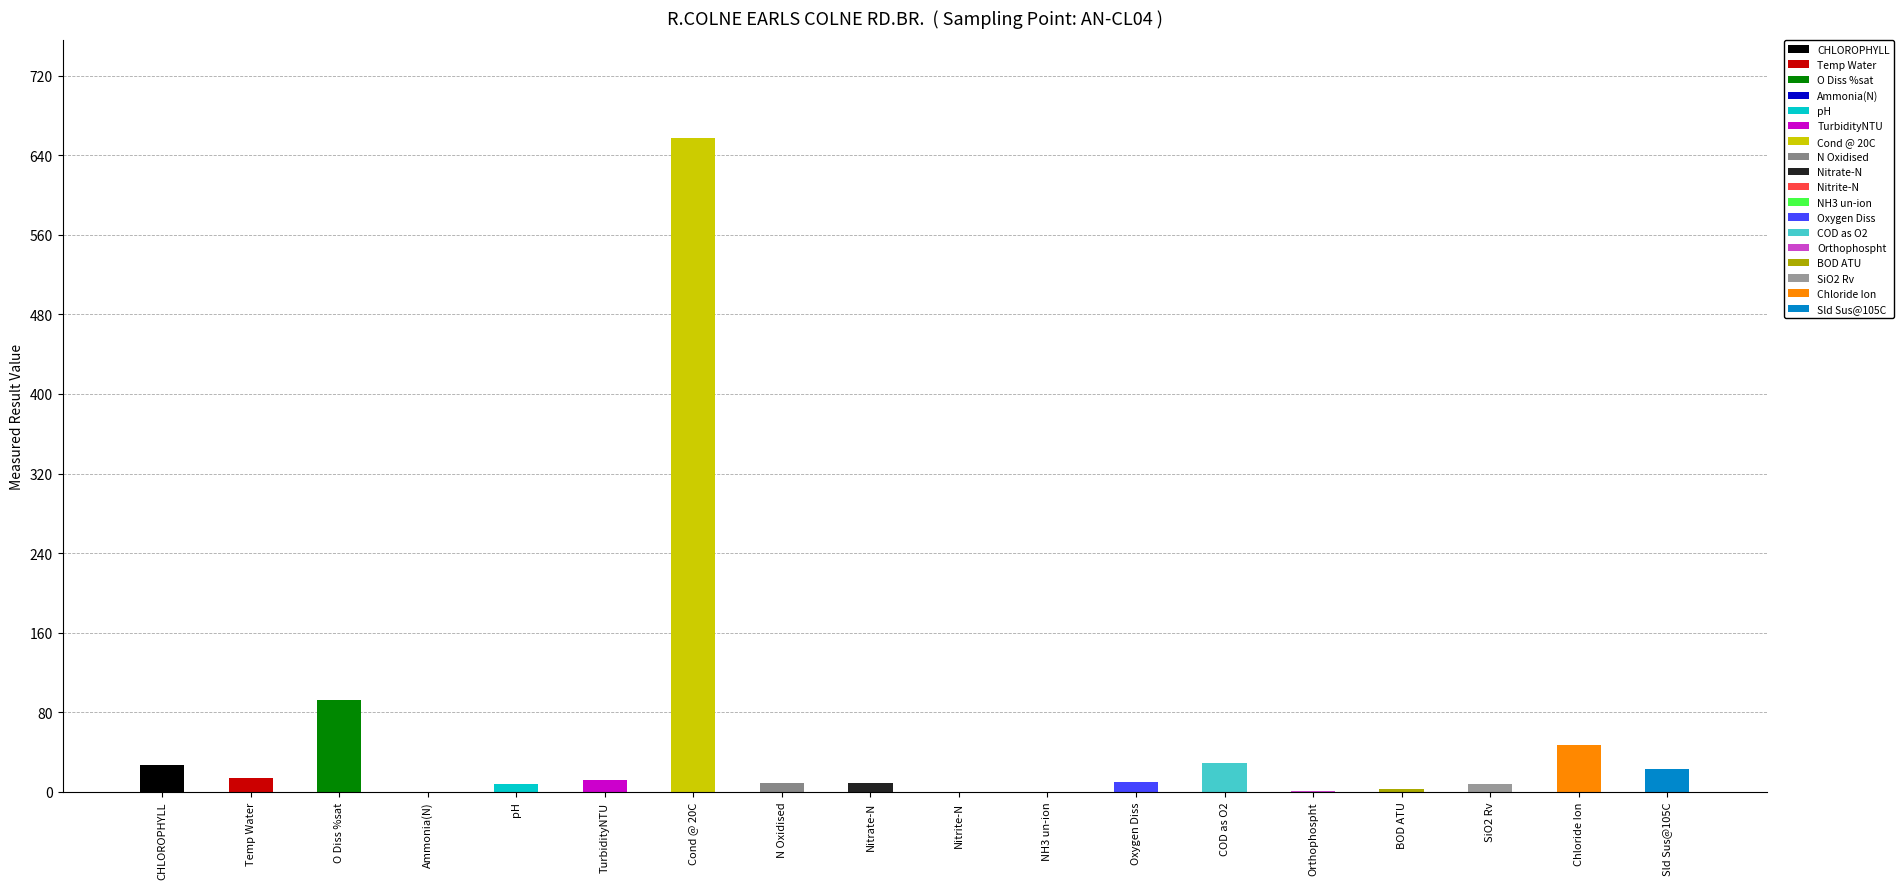

What is the label of the 3rd bar from the right?

SiO2 Rv